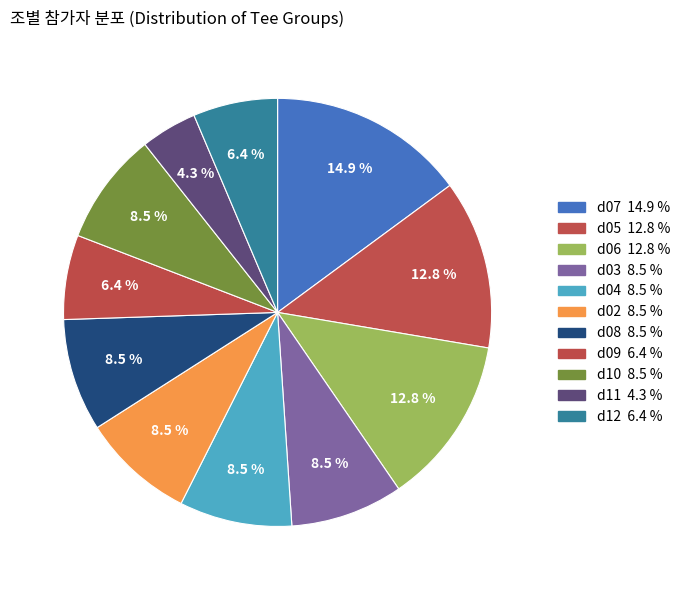

How many segments does this pie chart have?

11